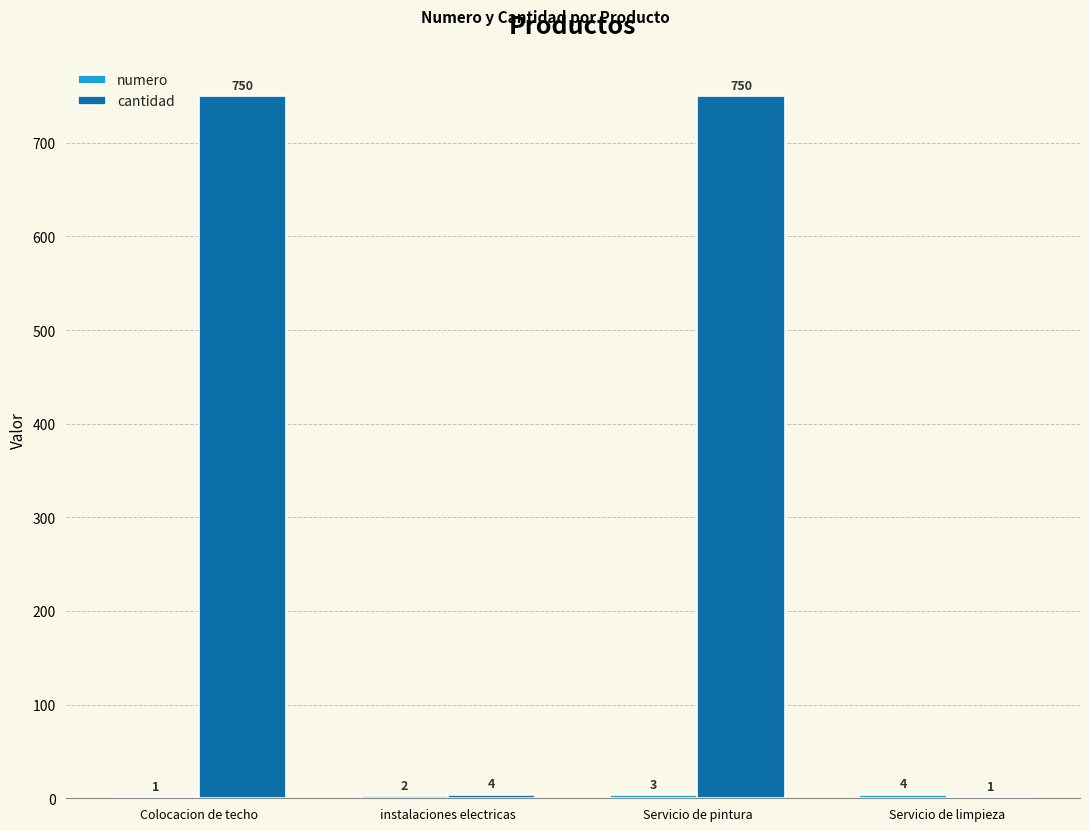

What value does the cantidad series have at Servicio de pintura, to the nearest 10?

750